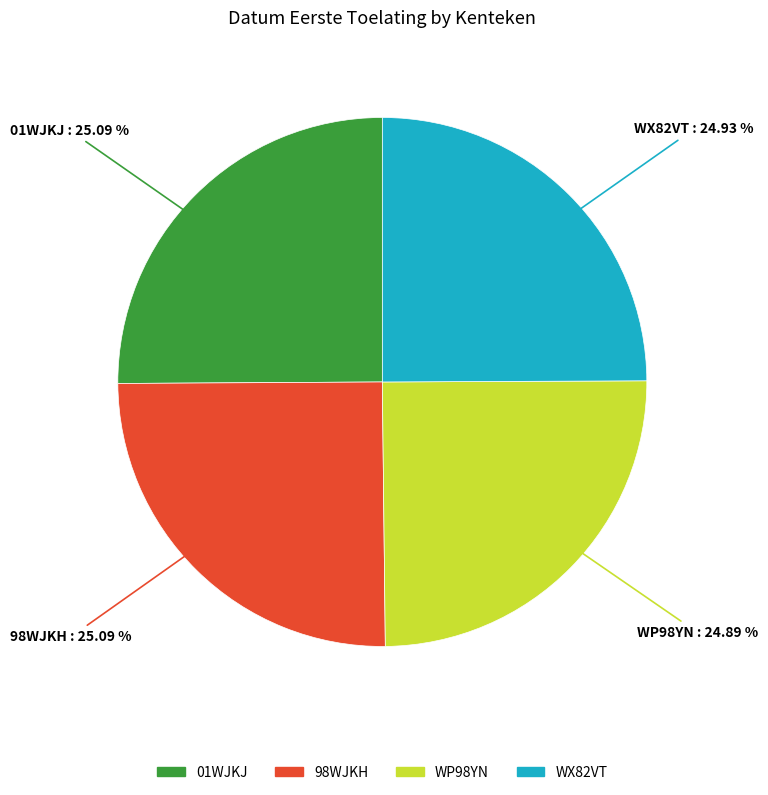

The 01WJKJ slice represents 34% of the pie. True or false?

False